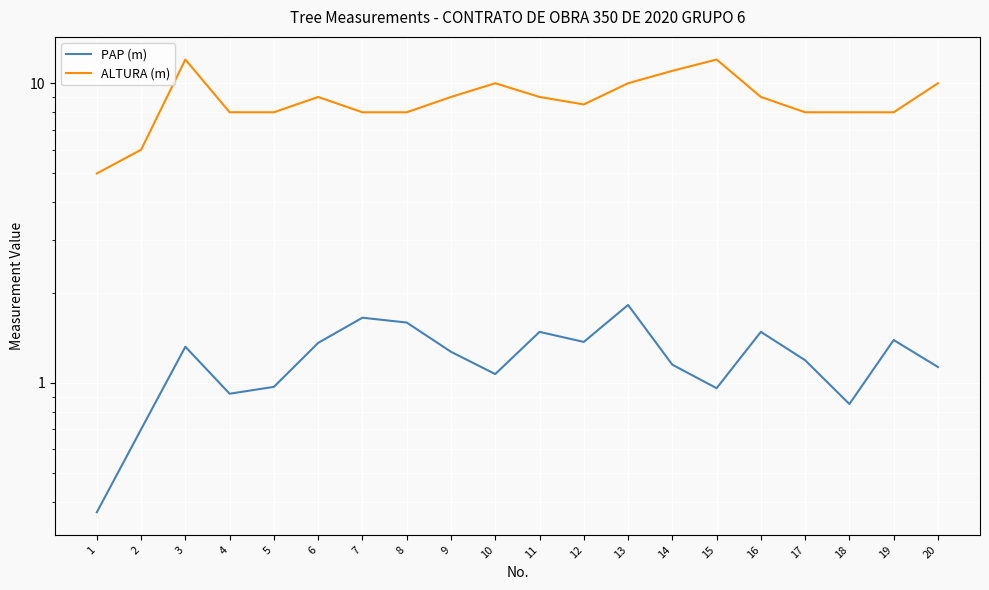

Between 1 and 13, which is larger?

13